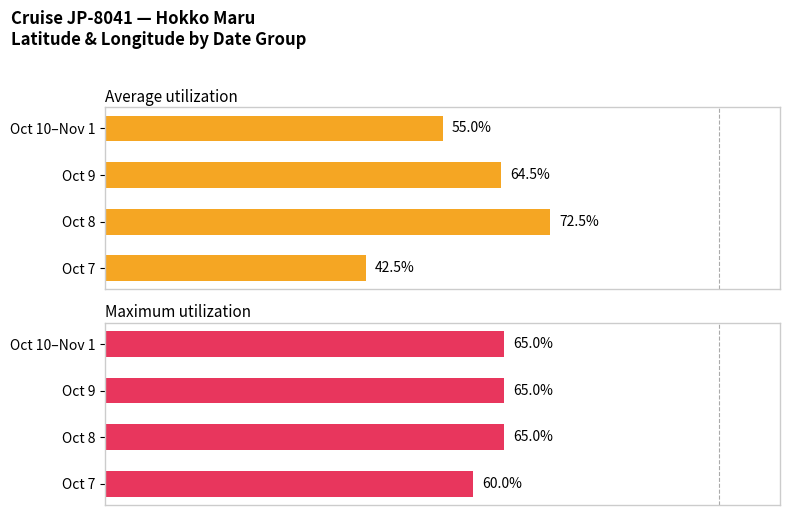

What is the difference between the second highest and second lowest values in the Average utilization series?

9.5